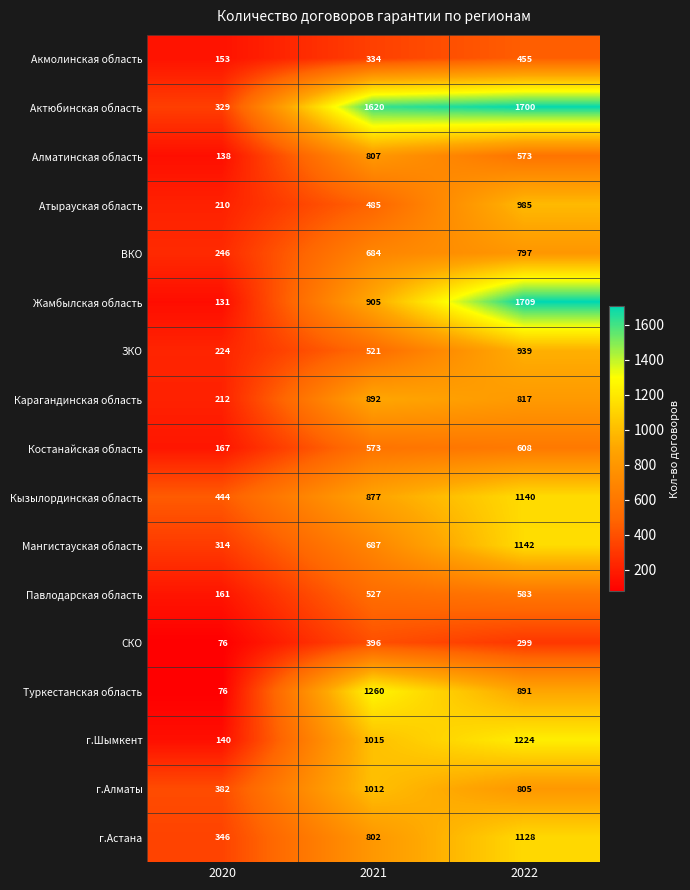

At which category does the chart reach its peak across all series?

2022